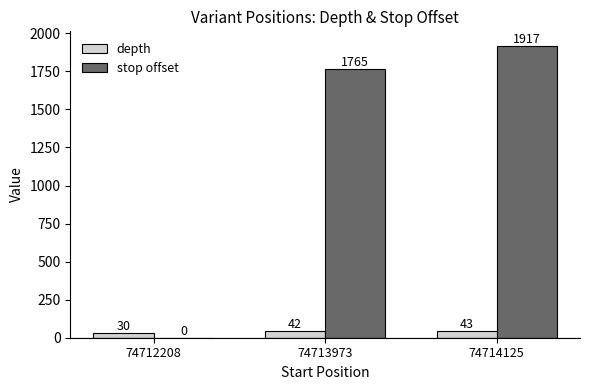

Which series changed the most between 74713973 and 74714125?

stop offset